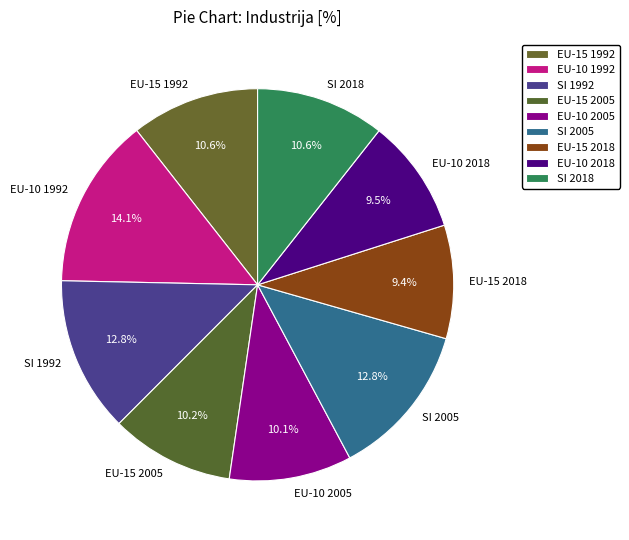

Which slice is the largest?

EU-10 1992